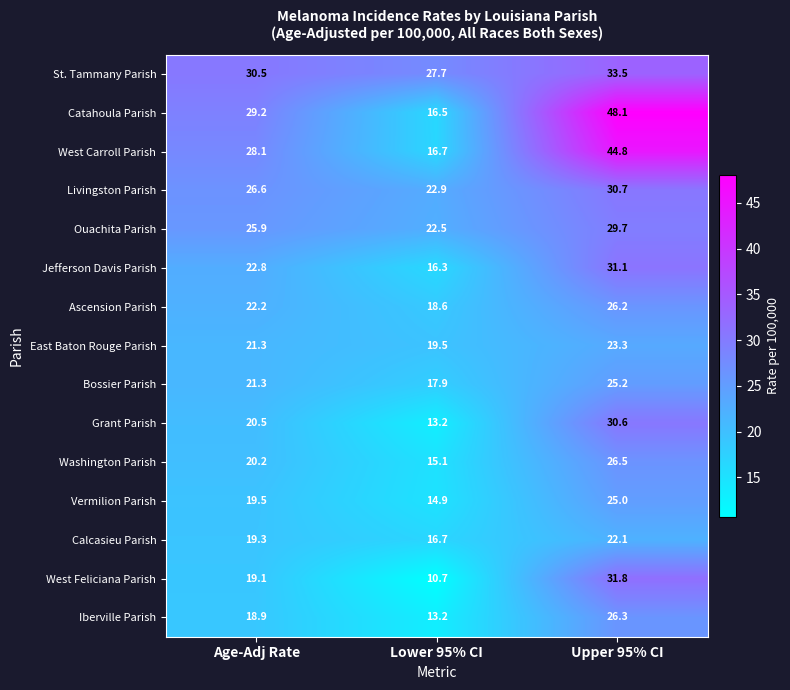

Count the number of categories in the chart.

3